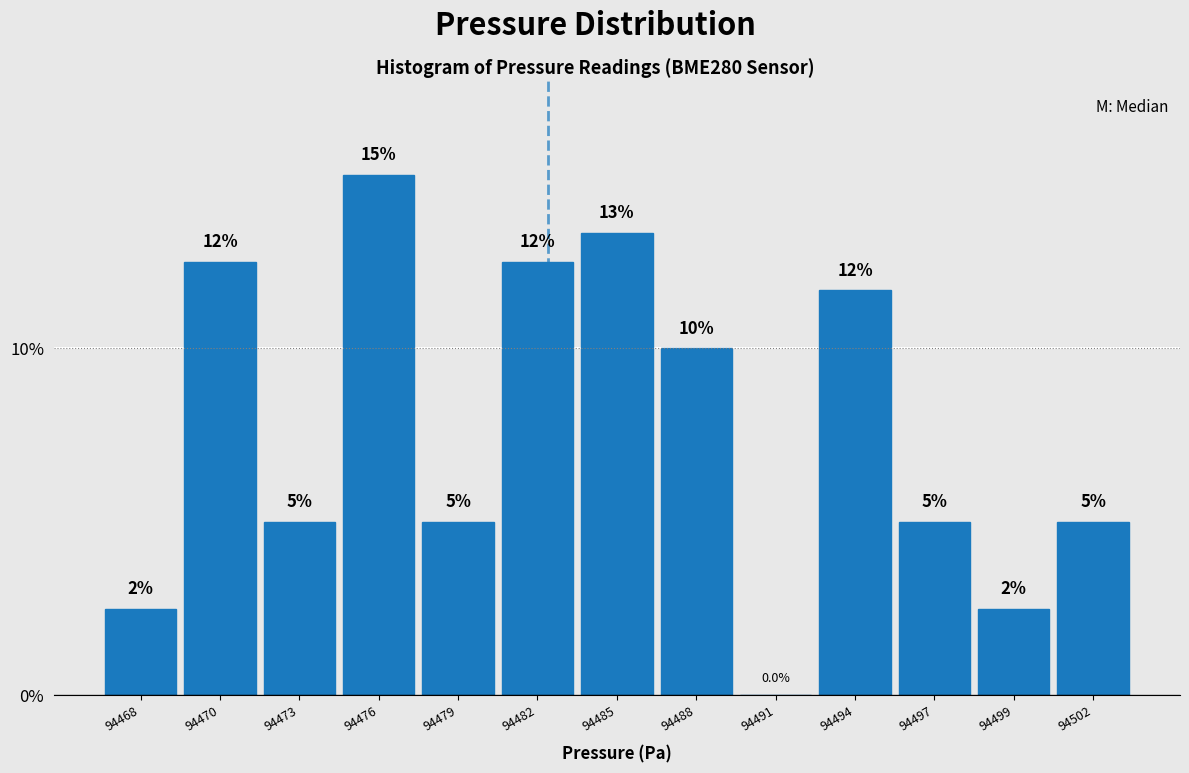

Reading left to right, what are all the values shown in this chart?

94468=2.5	94470=12.5	94473=5.0	94476=15.0	94479=5.0	94482=12.5	94485=13.3	94488=10.0	94491=0.0	94494=11.7	94497=5.0	94499=2.5	94502=5.0